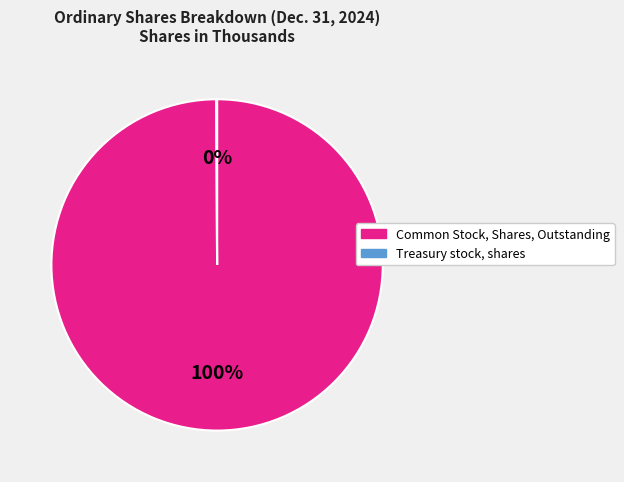

What is the majority slice?

Common Stock, Shares, Outstanding